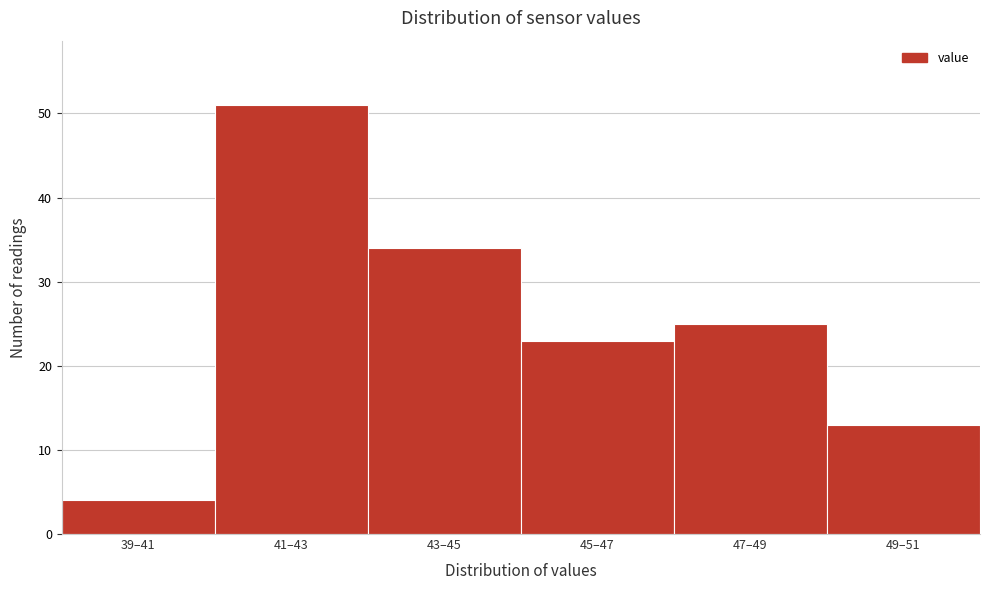

Reading left to right, what are all the values shown in this chart?

39–41=4	41–43=51	43–45=34	45–47=23	47–49=25	49–51=13